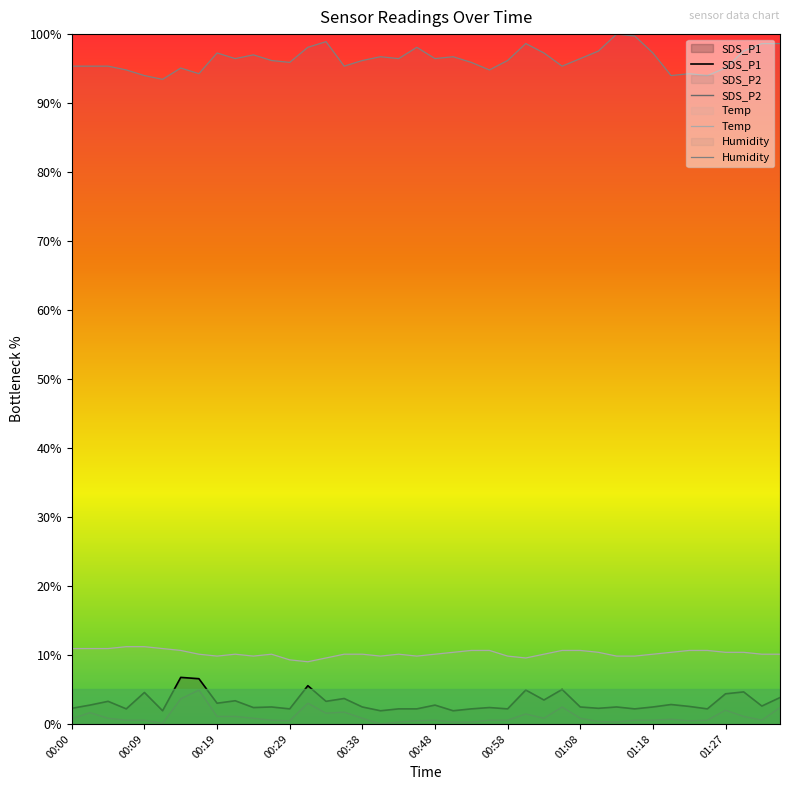

Reading right to left, list all the values displayed in this chart.

SDS_P1: 3.8	2.6	4.6	4.4	2.2	2.5	2.8	2.5	2.2	2.5	2.3	2.5	5.0	3.5	4.9	2.2	2.4	2.2	1.9	2.7	2.2	2.2	1.9	2.5	3.7	3.3	5.5	2.2	2.5	2.4	3.4	3.0	6.6	6.7	1.9	4.6	2.2	3.3	2.7	2.3
SDS_P2: 2.4	0.5	1.1	2.0	0.5	0.5	0.7	0.5	0.5	0.3	0.4	0.8	2.5	0.8	1.4	0.5	0.5	0.3	0.3	0.5	0.5	0.3	0.0	0.8	1.7	1.6	3.0	0.5	0.5	0.8	1.1	1.1	4.9	3.6	0.1	0.5	0.5	0.8	1.6	0.7
Temp: 10.1	10.1	10.4	10.4	10.7	10.7	10.4	10.1	9.8	9.8	10.4	10.7	10.7	10.1	9.6	9.8	10.7	10.7	10.4	10.1	9.8	10.1	9.8	10.1	10.1	9.6	9.0	9.3	10.1	9.8	10.1	9.8	10.1	10.7	10.9	11.2	11.2	10.9	10.9	10.9
Humidity: 98.6	98.6	97.5	95.1	94.0	94.3	94.0	97.3	99.7	100.0	97.5	96.4	95.4	97.3	98.6	96.2	94.8	95.9	96.7	96.4	98.1	96.4	96.7	96.2	95.4	98.9	98.1	95.9	96.2	97.0	96.4	97.3	94.3	95.1	93.4	94.0	94.8	95.4	95.4	95.4